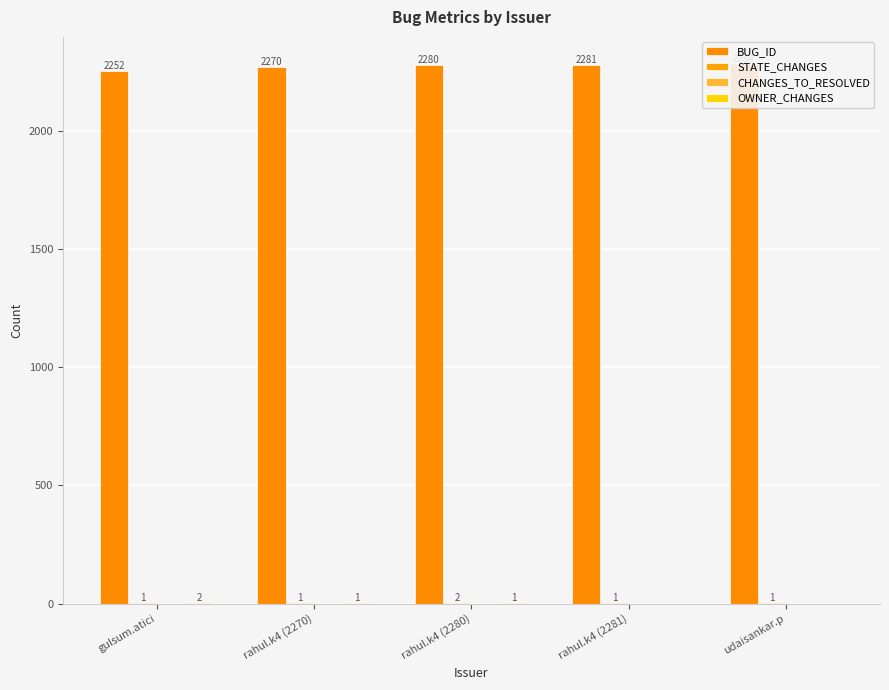

What is the total value across all series at udaisankar.p?

2285